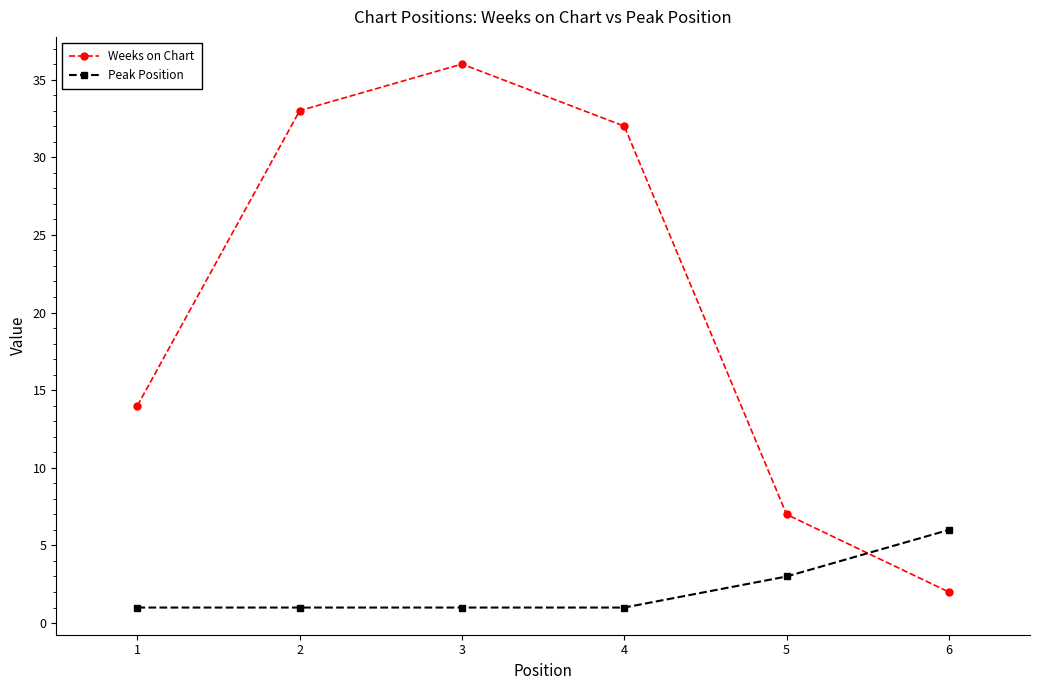

At which category does the chart reach its peak across all series?

3